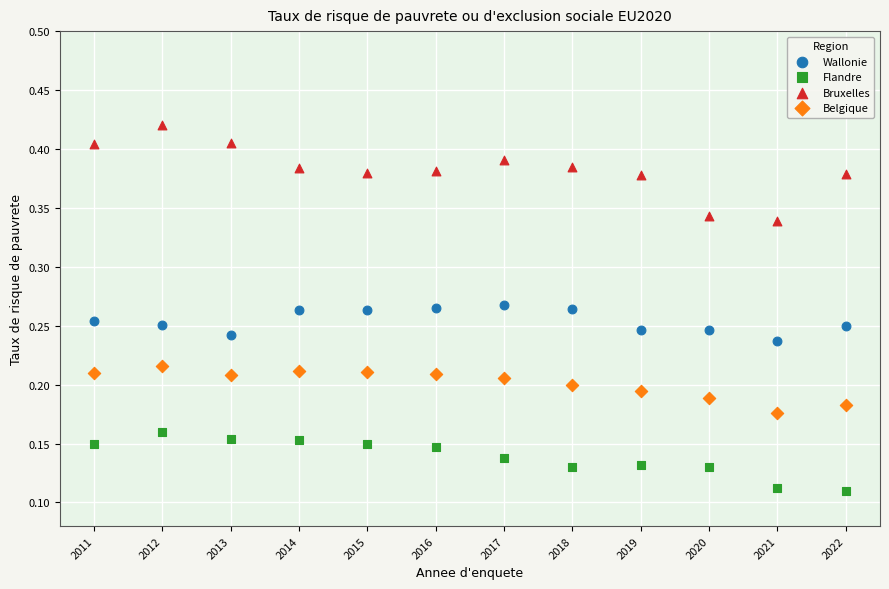

Across all data points, what is the range of X values (max minus min)?

11.0